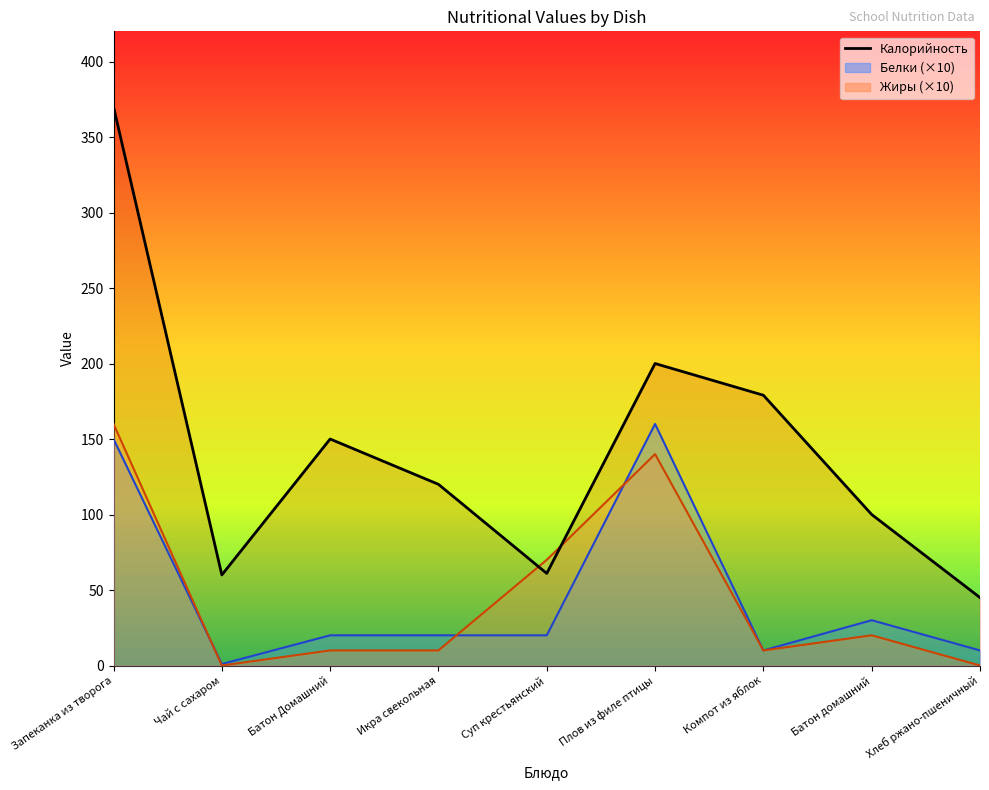

At which category does the chart reach its minimum across all series?

Хлеб ржано-пшеничный